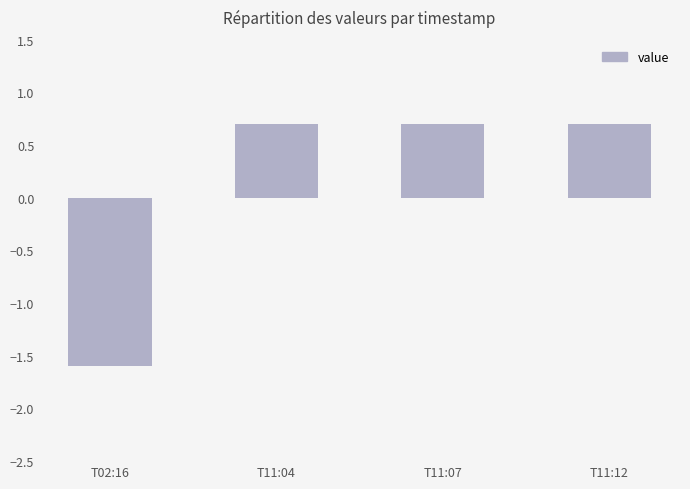

Where does the data first go above 0?

T11:04